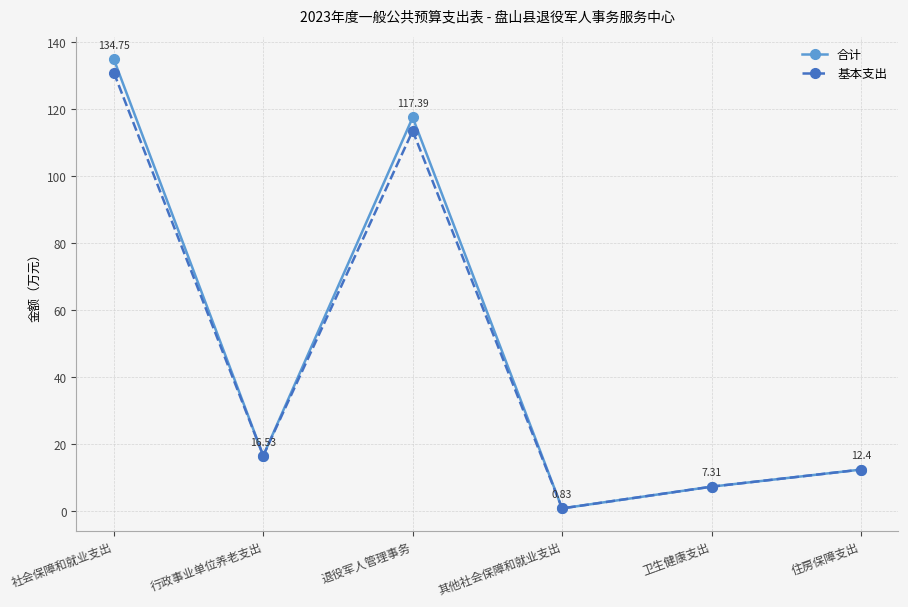

Where is 合计 nearest to the value 67?

退役军人管理事务